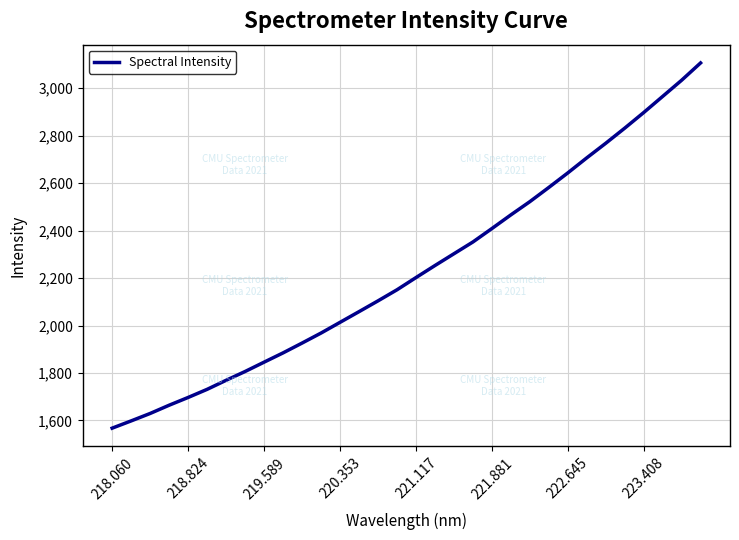

What is the smallest value displayed?

1567.5